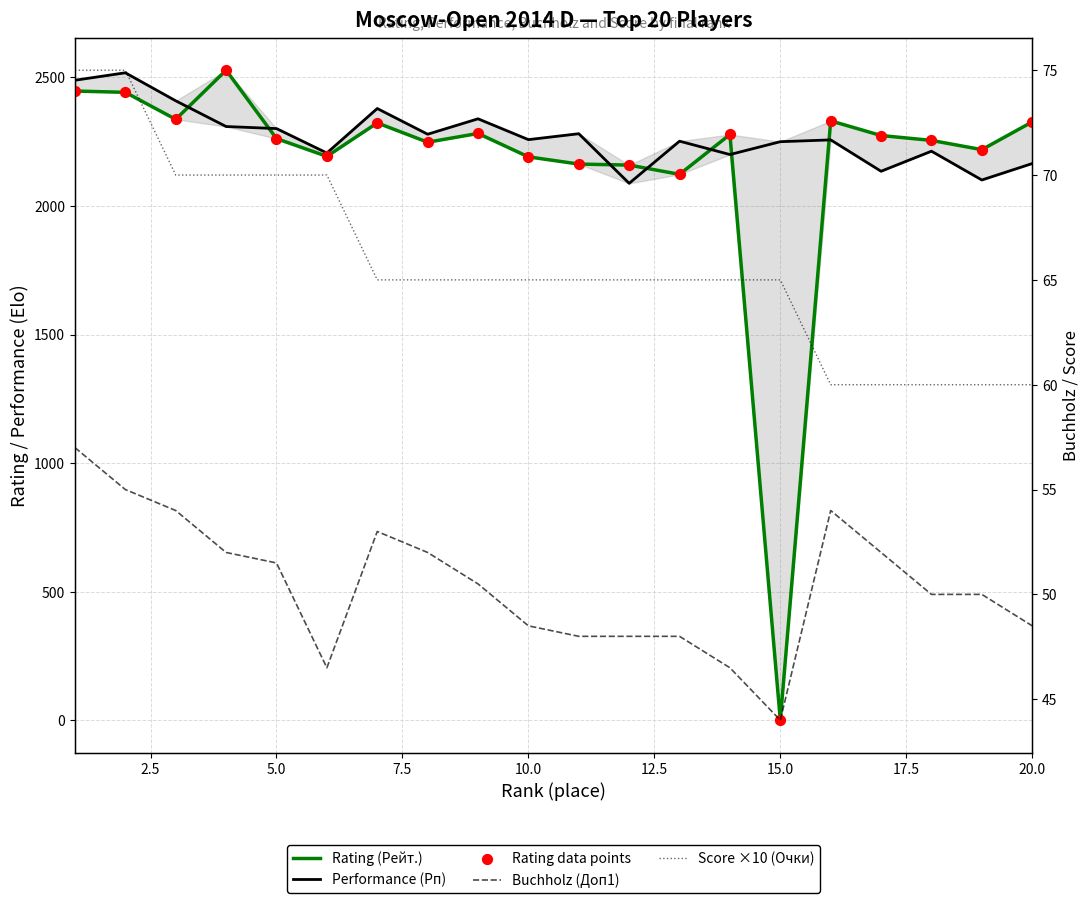

At how many categories does at least one series exceed 306?

20